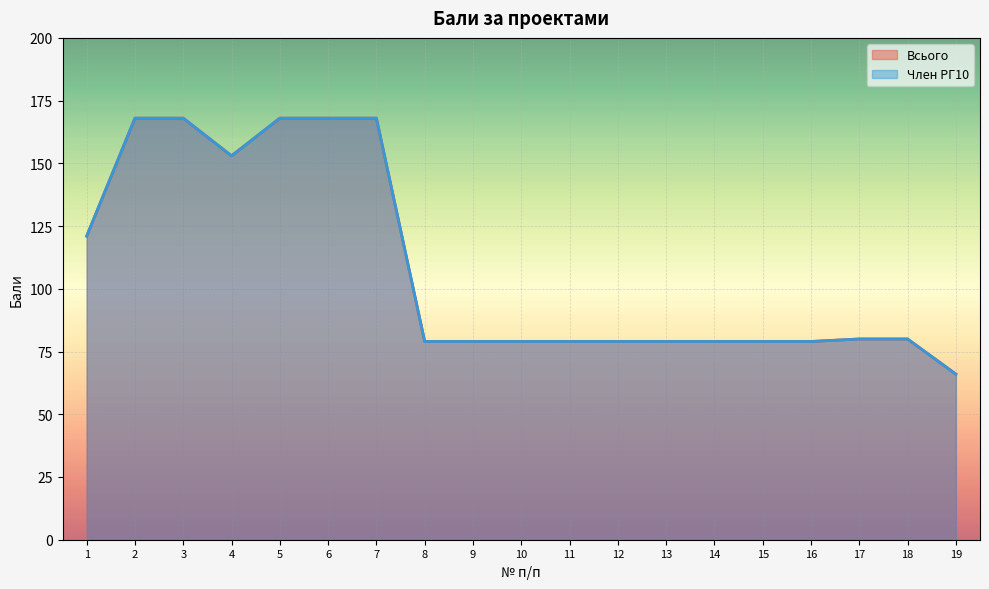

What is the maximum value for Всього?

168